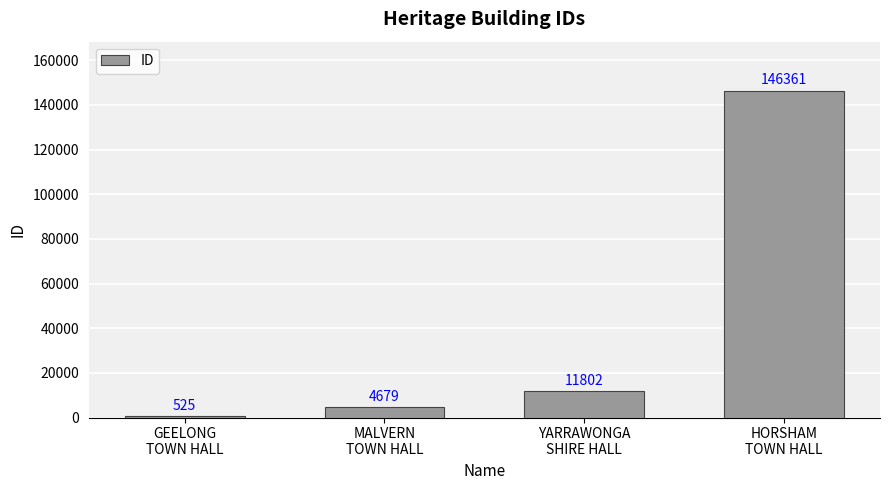

Does the chart contain stacked bars?

No